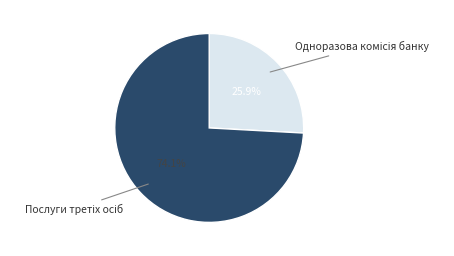

Does any single category account for the majority?

Yes